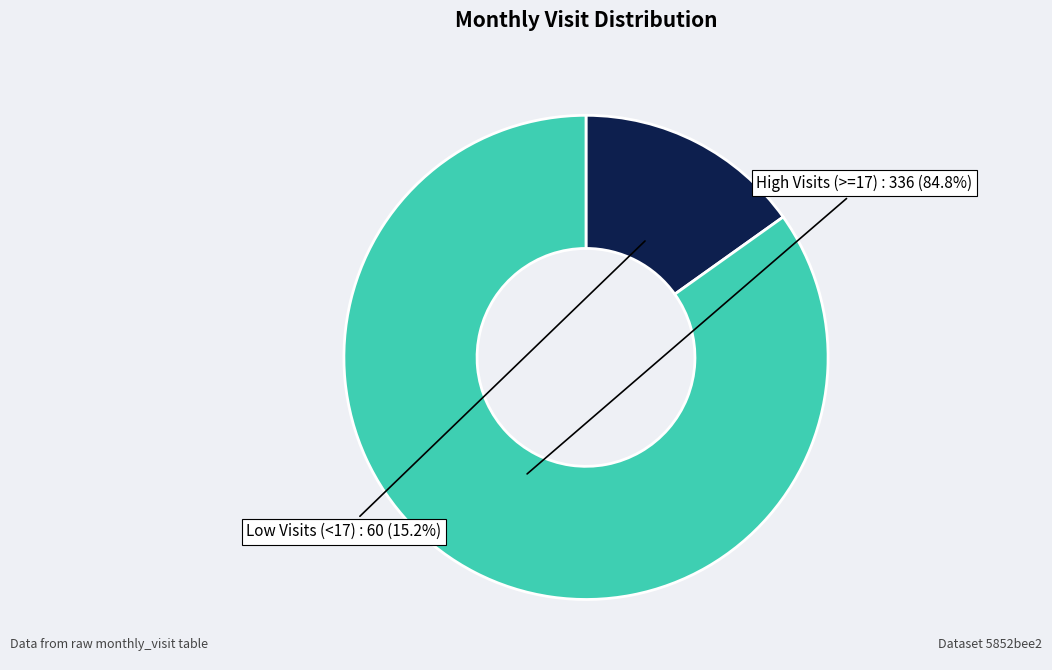

Does any single category account for the majority?

Yes